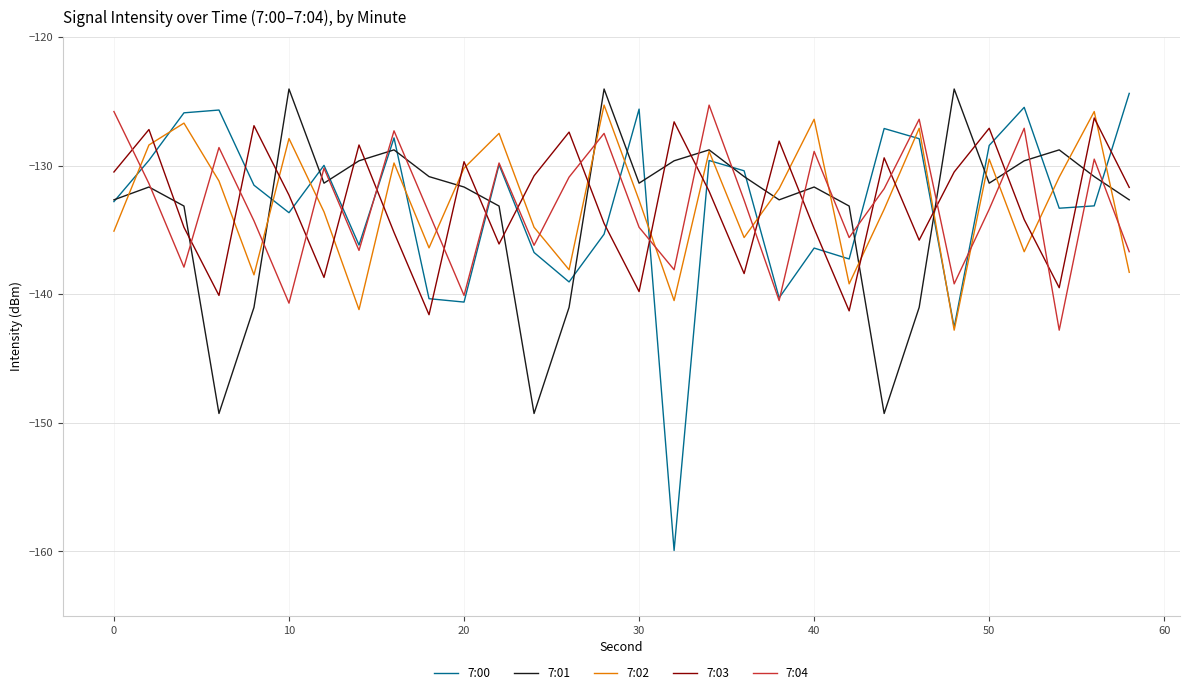

Which series has the widest spread of values?

7:00